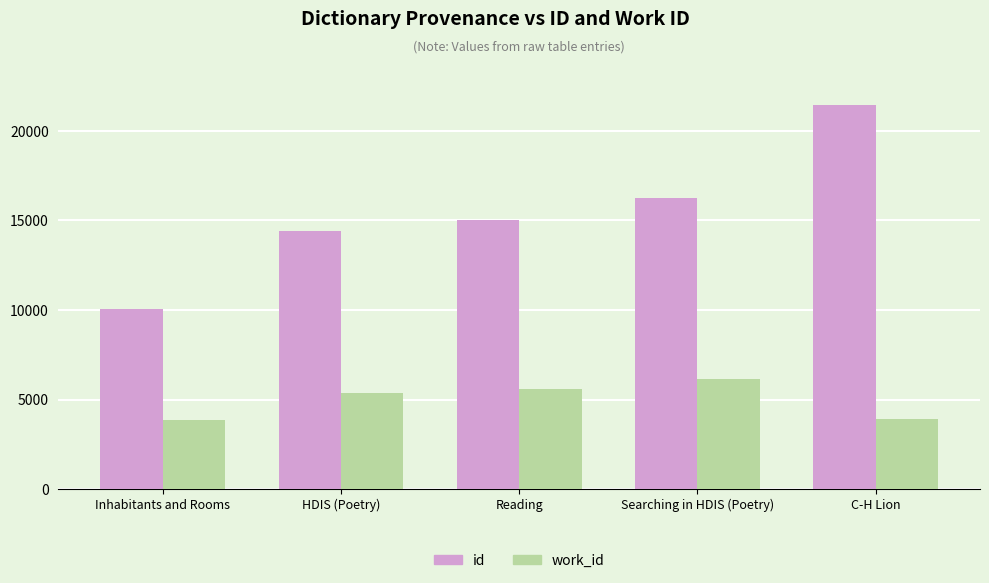

What is the sum of the work_id values at C-H Lion and Inhabitants and Rooms?

7814